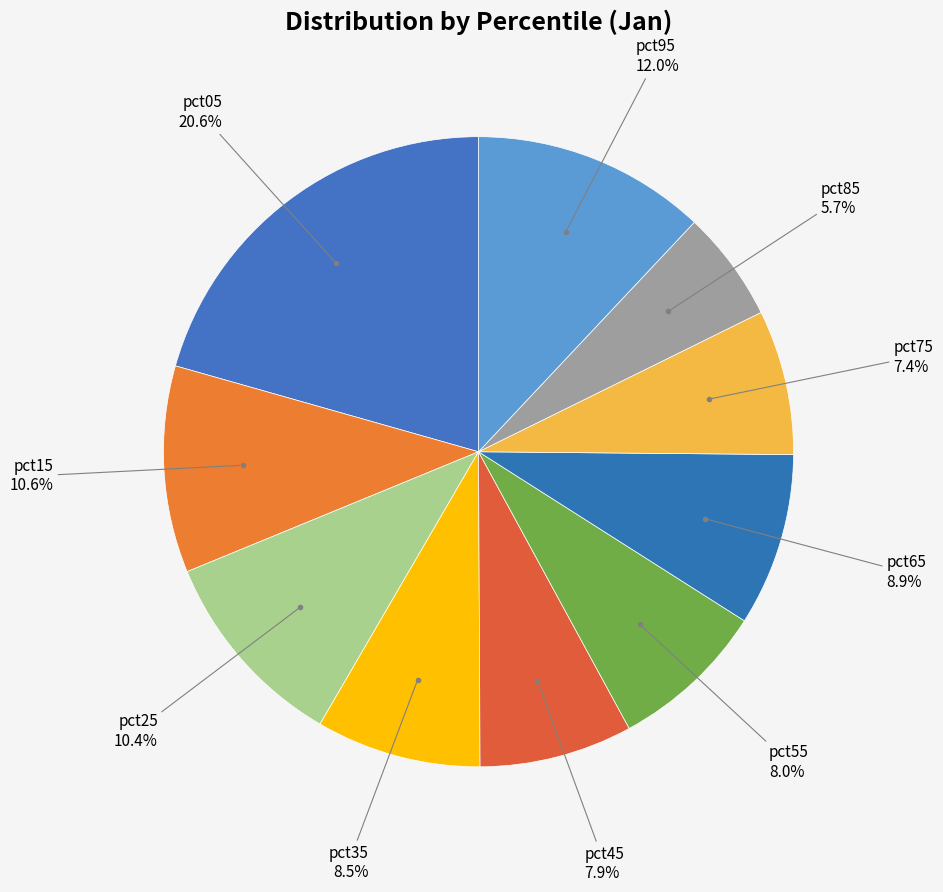

Is there any slice that represents more than half of the pie?

No